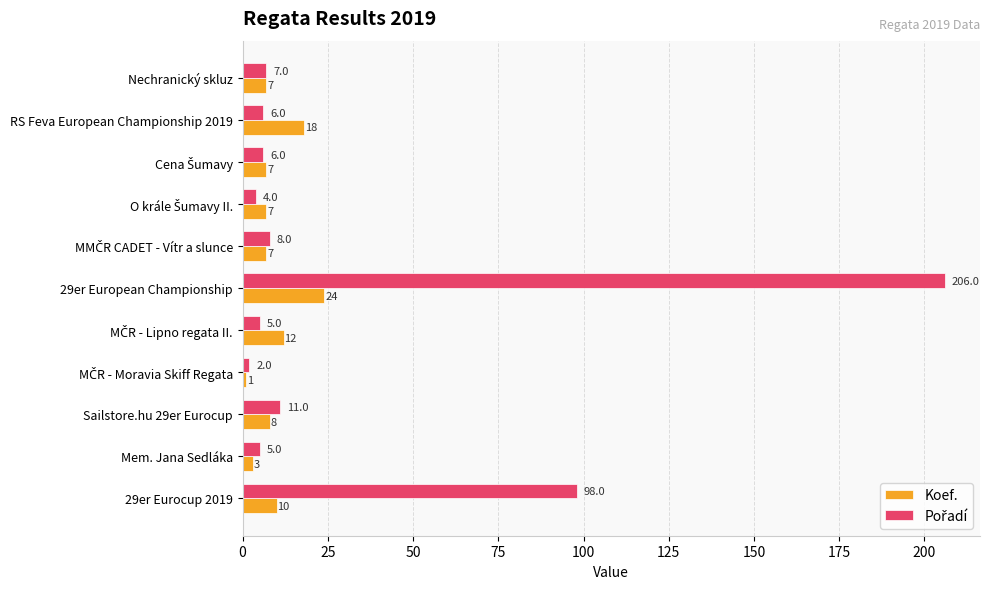

What is the difference between the maximum and minimum values in the Koef. series?

23